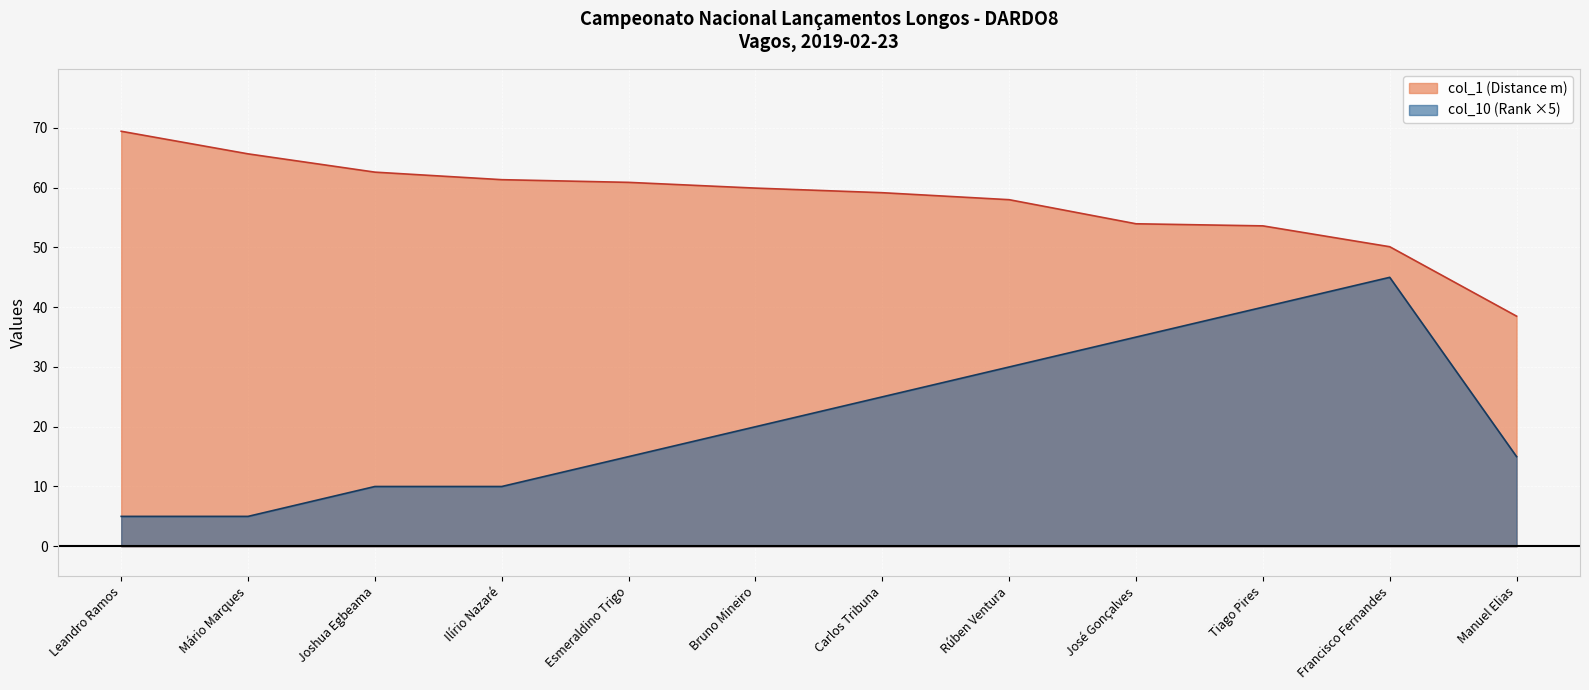

Rank the categories by col_10 value from lowest to highest.

Leandro Ramos, Mário Marques, Joshua Egbeama, Ilírio Nazaré, Esmeraldino Trigo, Manuel Elias, Bruno Mineiro, Carlos Tribuna, Rúben Ventura, José Gonçalves, Tiago Pires, Francisco Fernandes